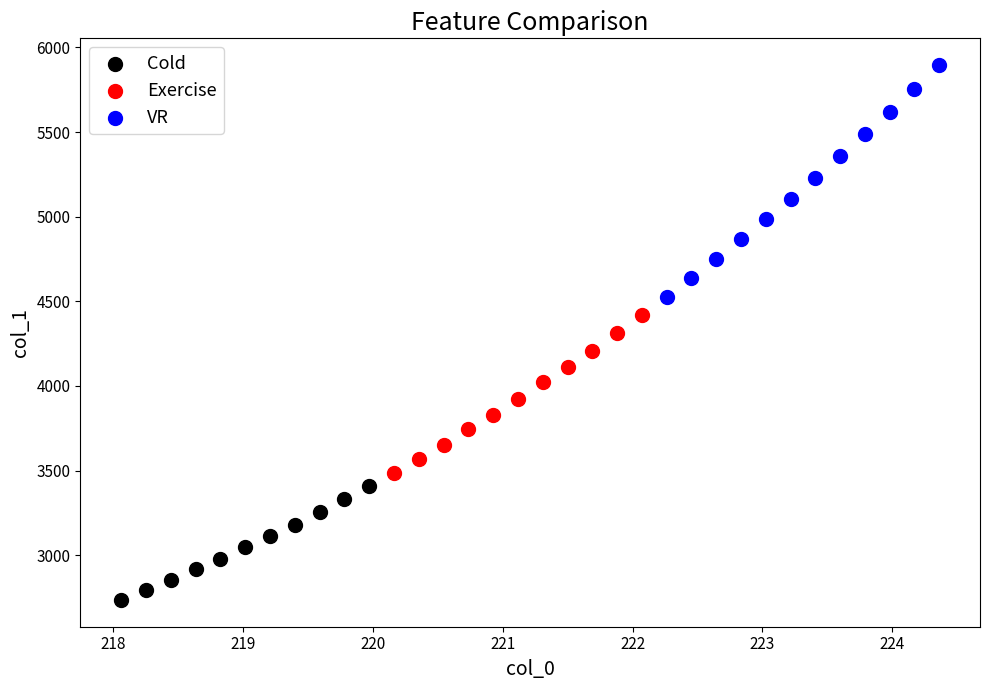

Which series contains the highest Y value?

VR